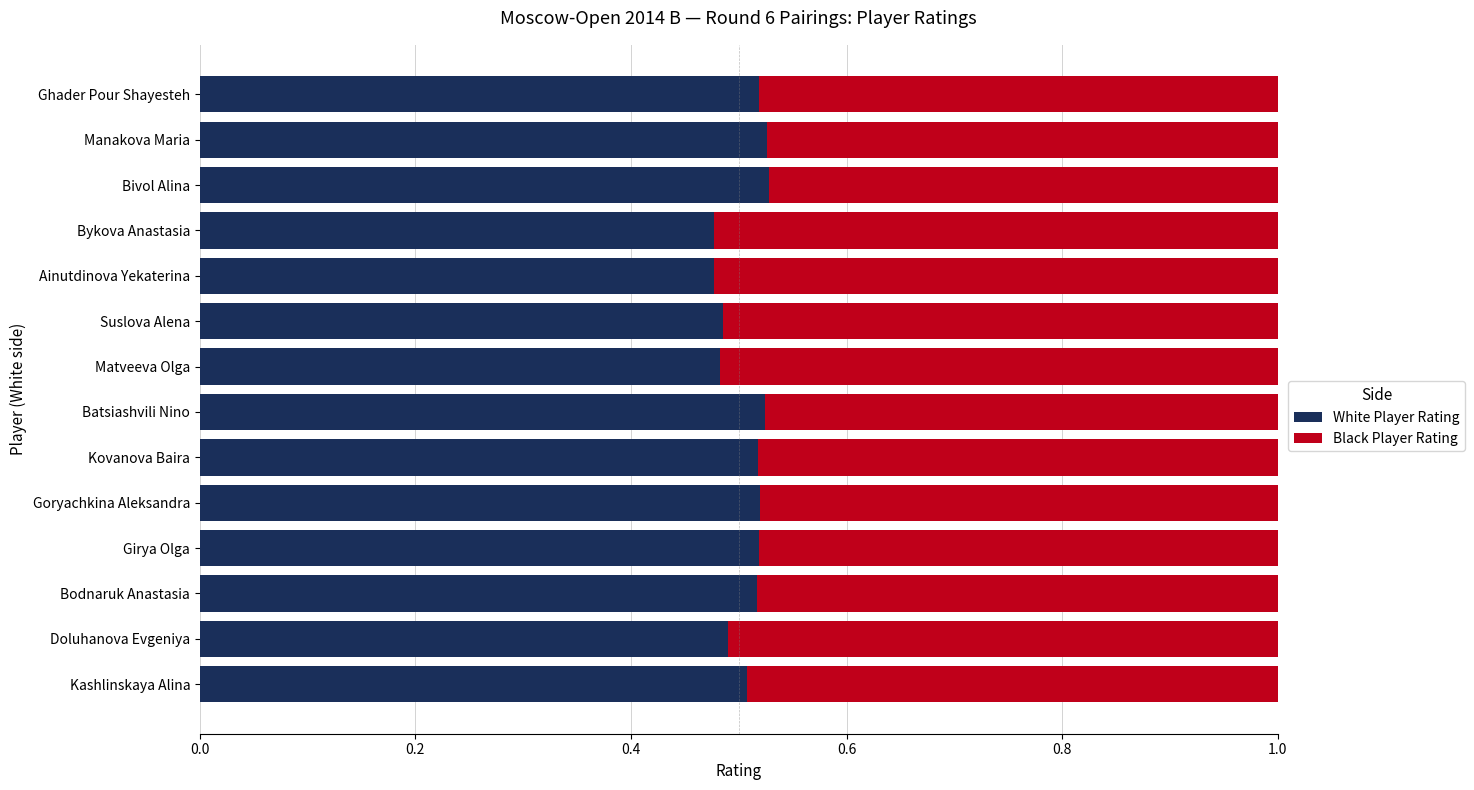

The White Player Rating series shows 0.1 at Bodnaruk Anastasia. True or false?

False